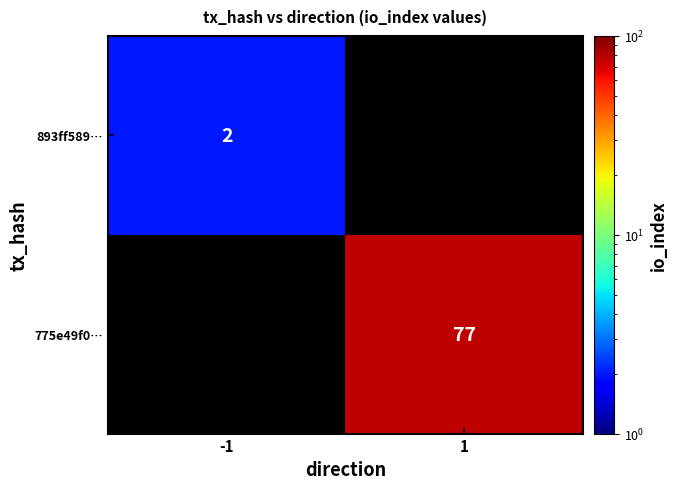

Is it true that 775e49f0… equals 111 at 1?

False